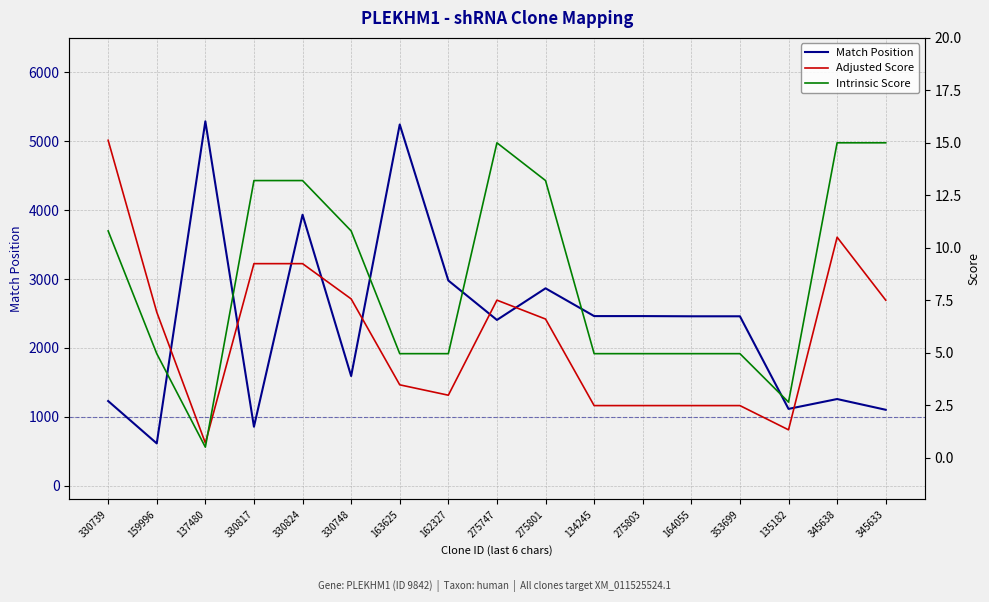

What is the spread (max minus min) of values at 159996?

609.0